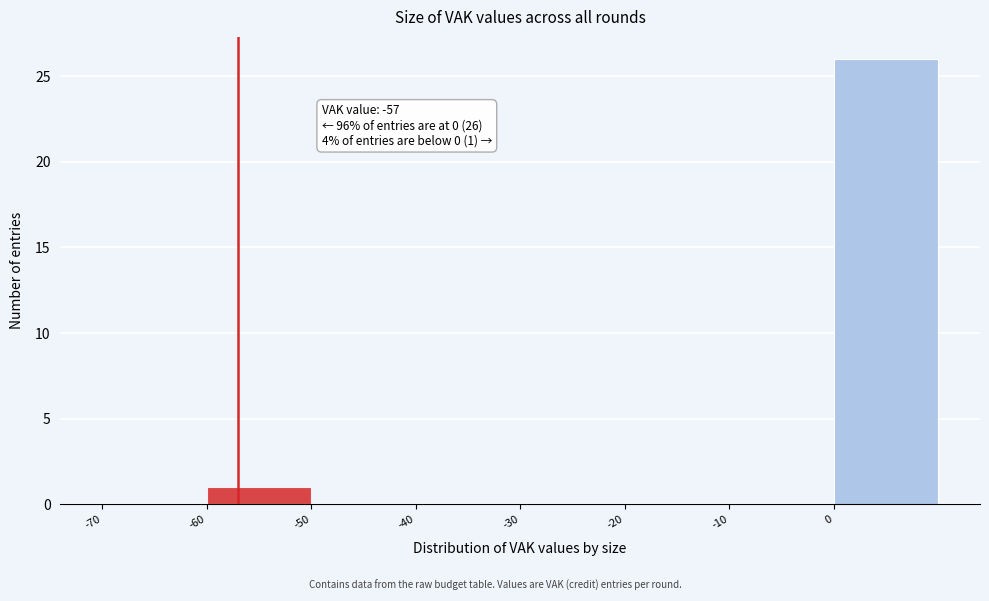

Over which range of the x-axis is the bar tallest?

0 to 10